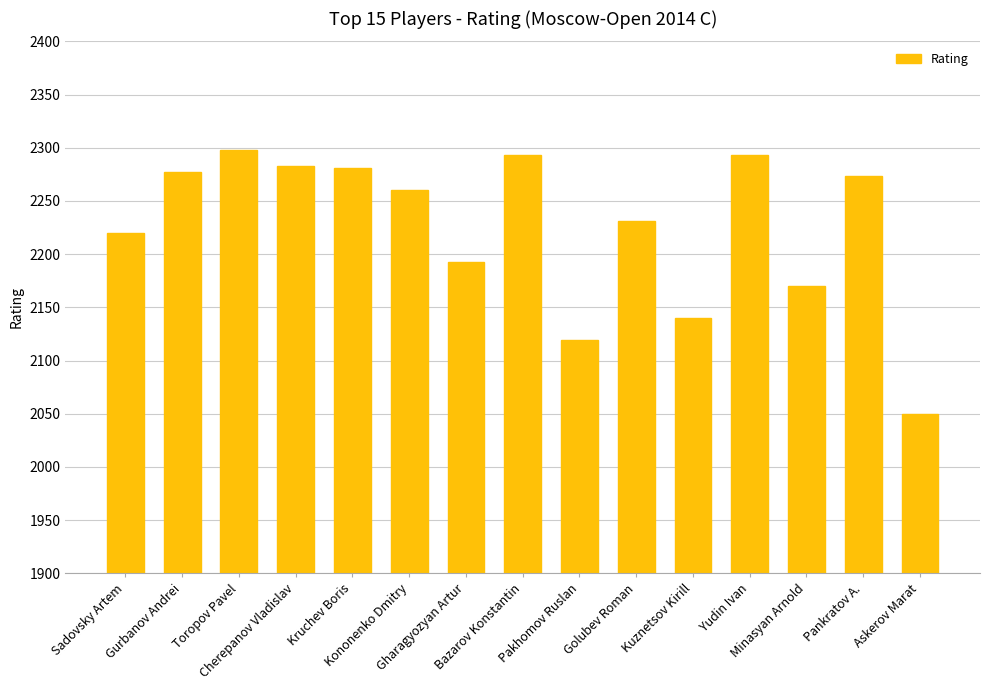

What is the change in value from Pakhomov Ruslan to Golubev Roman?

+112